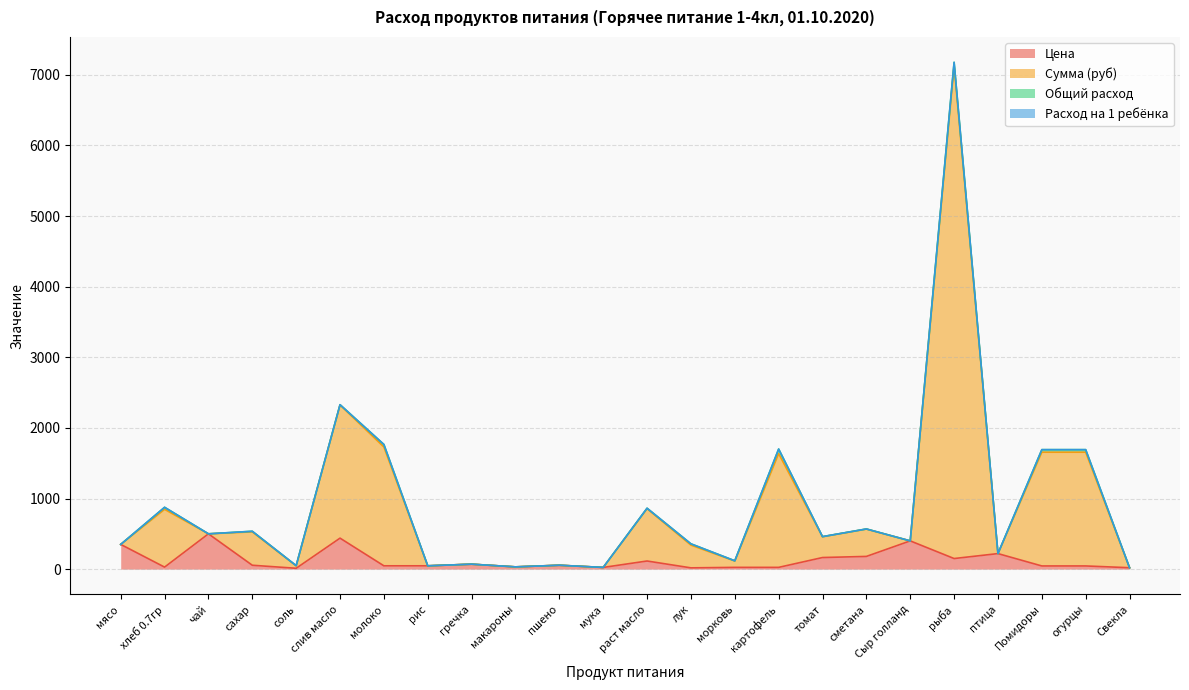

True or false: Цена and Сумма (руб) cross at least once.

False